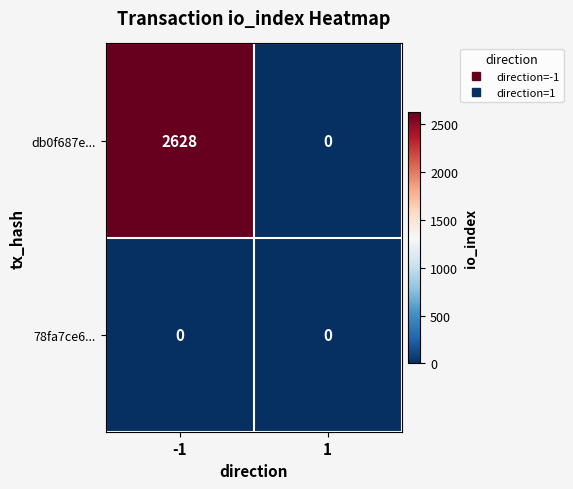

At which category is the sum across all series the highest?

-1